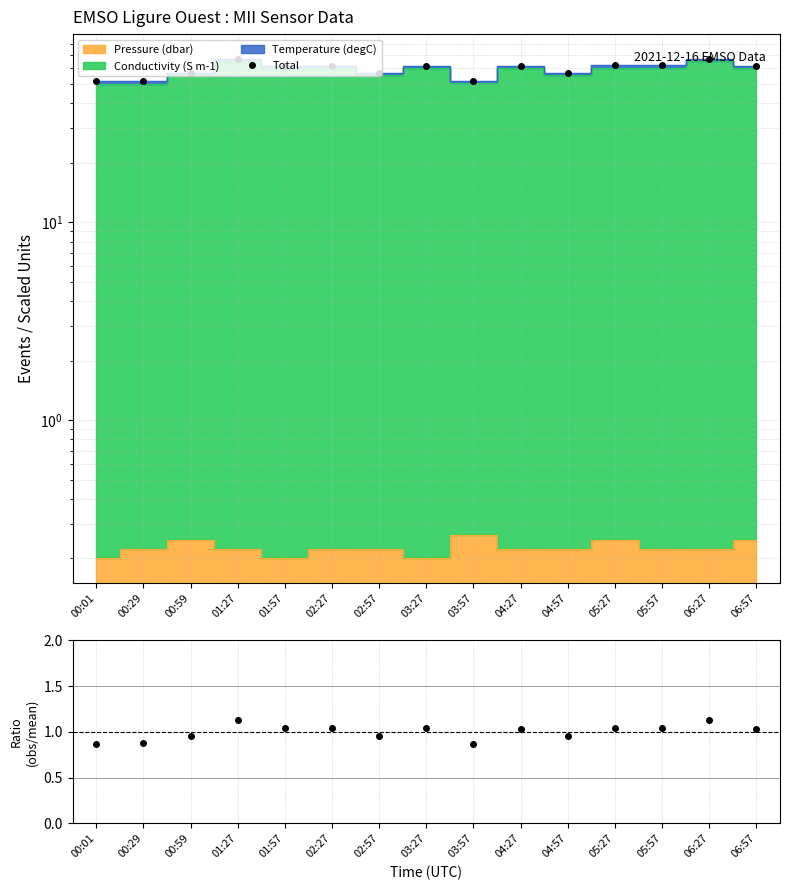

Read the Ratio value at 03:27.

1.0